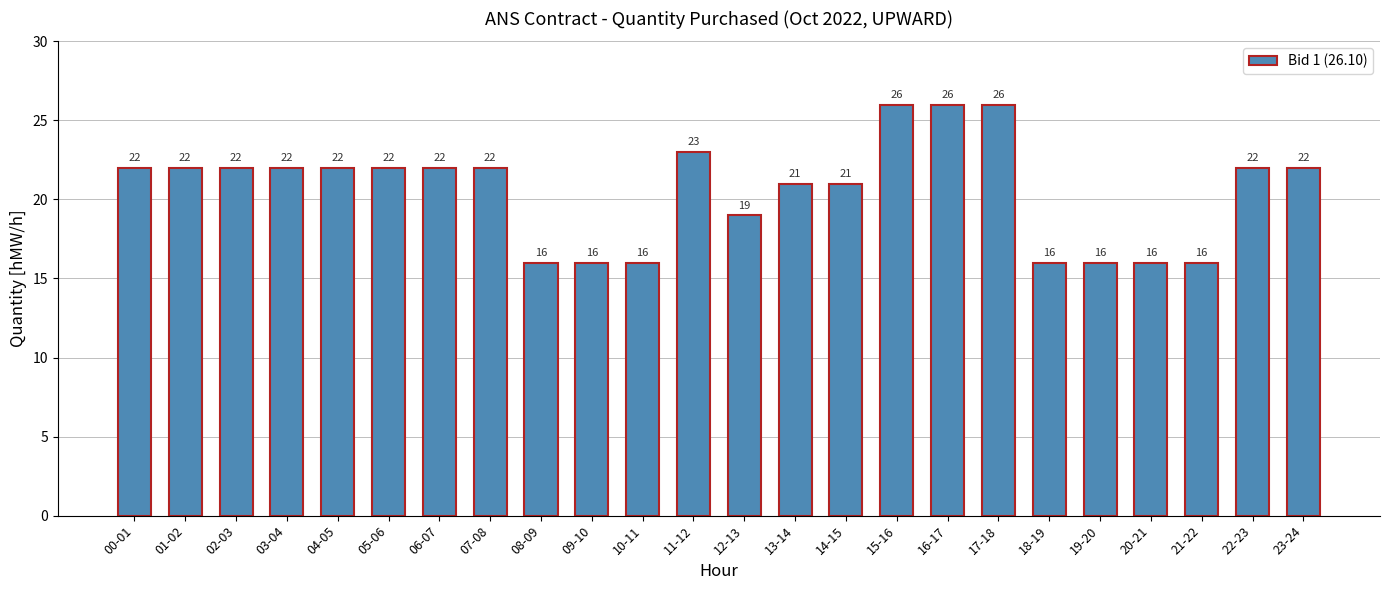

What is the greatest value displayed?

26